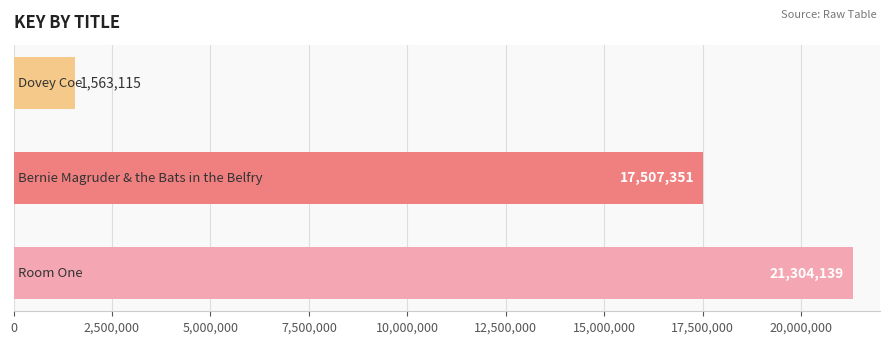

What is the difference between the maximum and minimum values?

19741024